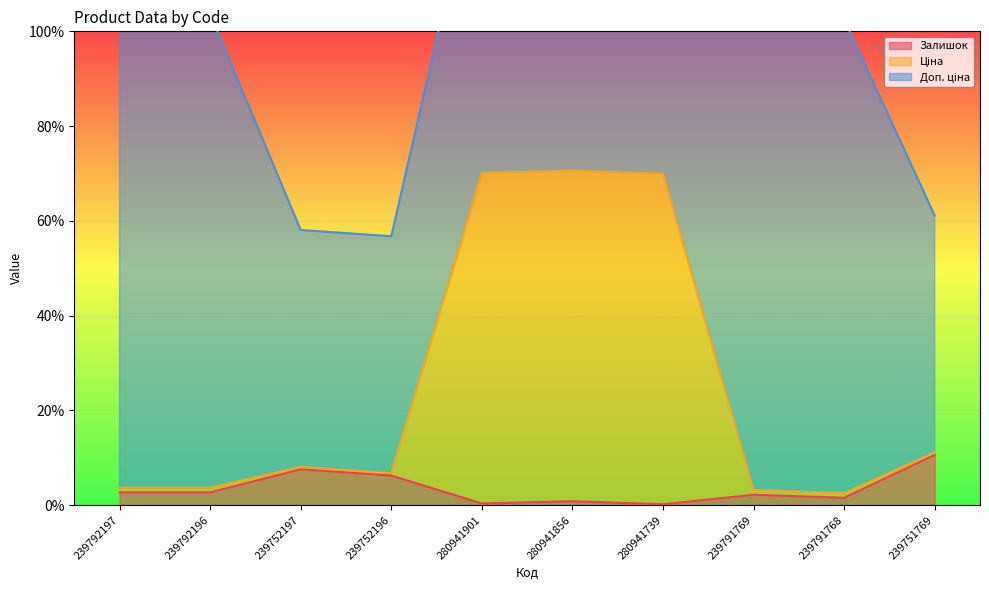

At which label does Ціна first exceed 8?

239752197